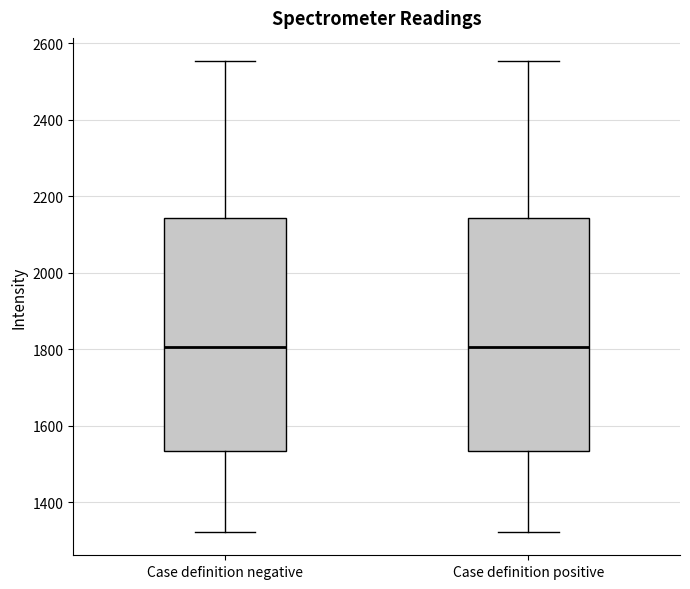

Reading left to right, read every box against the y-axis: the position of its median line, the range the box covers, and the ends of its whiskers. The values are not printed on the chart, so give them approximately, as read against the axis.

Case definition negative: median 1800, box 1540 to 2140, whiskers 1320 to 2560
Case definition positive: median 1800, box 1540 to 2140, whiskers 1320 to 2560